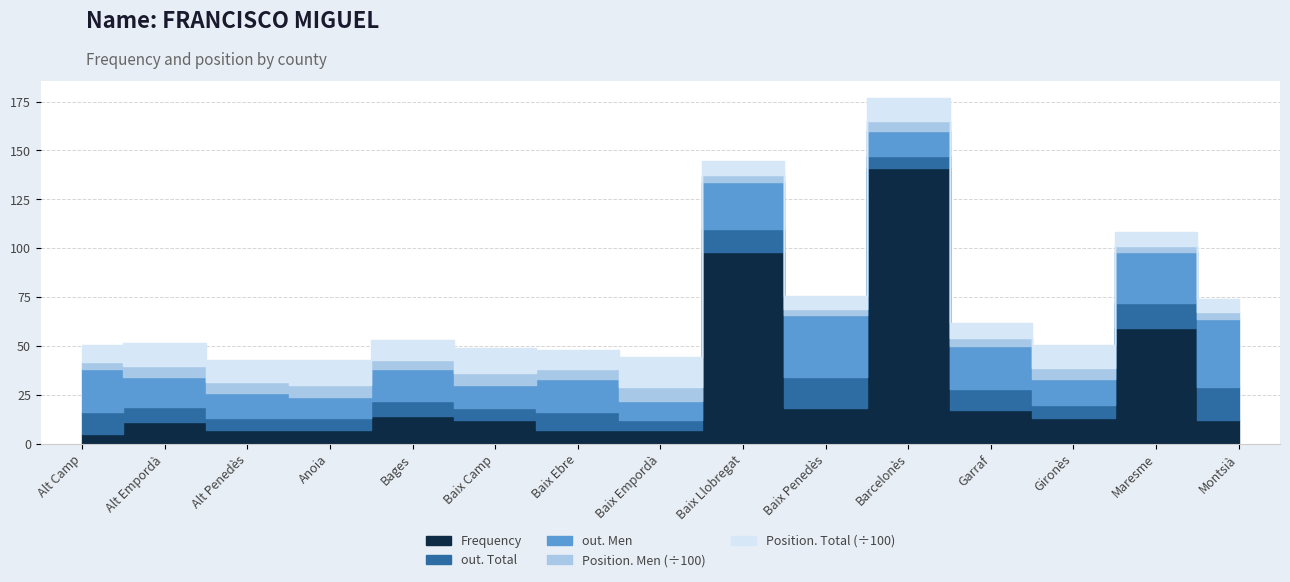

Reading left to right, what are all the values shown in this chart?

Frequency: Alt Camp=5	Alt Empordà=11	Alt Penedès=7	Anoia=7	Bages=14	Baix Camp=12	Baix Ebre=7	Baix Empordà=7	Baix Llobregat=98	Baix Penedès=18	Barcelonès=141	Garraf=17	Gironès=13	Maresme=59	Montsià=12
Position. Men: Alt Camp=395	Alt Empordà=578	Alt Penedès=539	Anoia=592	Bages=478	Baix Camp=601	Baix Ebre=499	Baix Empordà=712	Baix Llobregat=338	Baix Penedès=307	Barcelonès=534	Garraf=383	Gironès=572	Maresme=328	Montsià=325
Position. Total: Alt Camp=843	Alt Empordà=1176	Alt Penedès=1141	Anoia=1266	Bages=1037	Baix Camp=1276	Baix Ebre=1000	Baix Empordà=1499	Baix Llobregat=723	Baix Penedès=664	Barcelonès=1151	Garraf=788	Gironès=1179	Maresme=712	Montsià=655
out. Total: Alt Camp=11	Alt Empordà=8	Alt Penedès=6	Anoia=6	Bages=8	Baix Camp=6	Baix Ebre=9	Baix Empordà=5	Baix Llobregat=12	Baix Penedès=16	Barcelonès=6	Garraf=11	Gironès=7	Maresme=13	Montsià=17
out. Men: Alt Camp=22	Alt Empordà=15	Alt Penedès=13	Anoia=11	Bages=16	Baix Camp=12	Baix Ebre=17	Baix Empordà=10	Baix Llobregat=24	Baix Penedès=32	Barcelonès=13	Garraf=22	Gironès=13	Maresme=26	Montsià=35